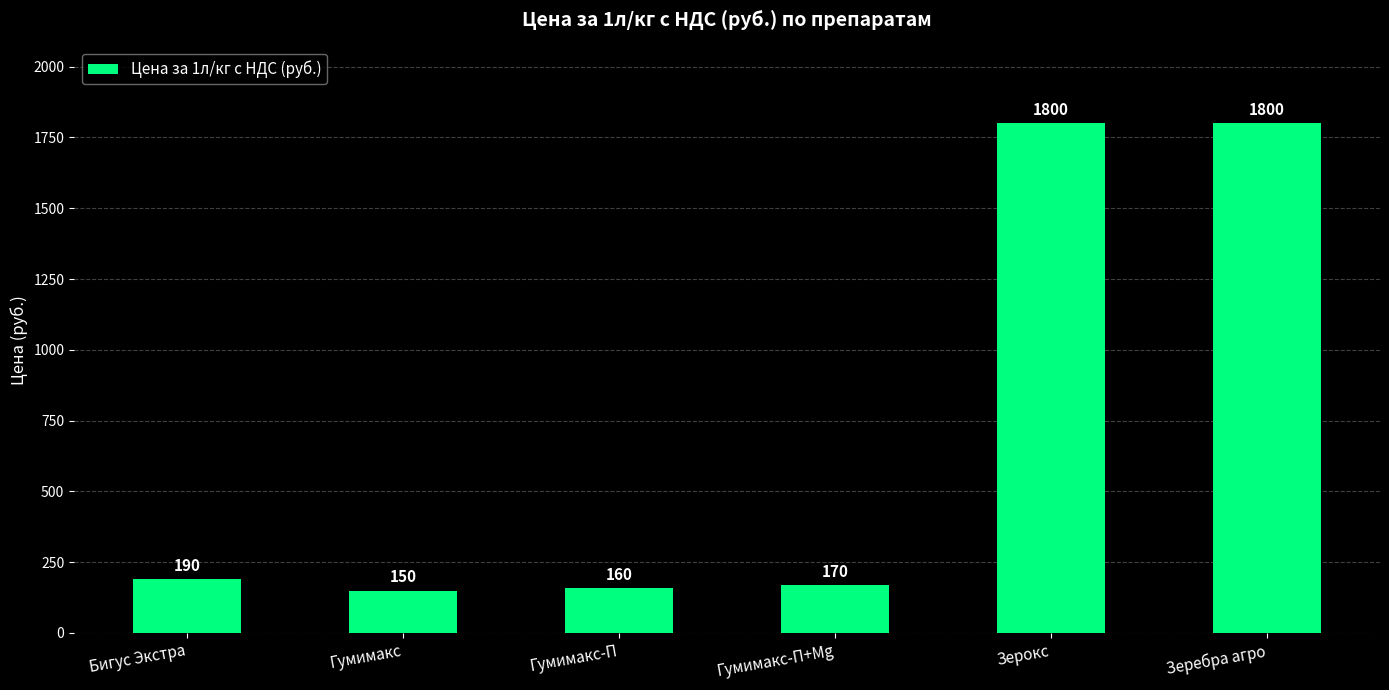

What is the label of the 5th bar from the right?

Гумимакс